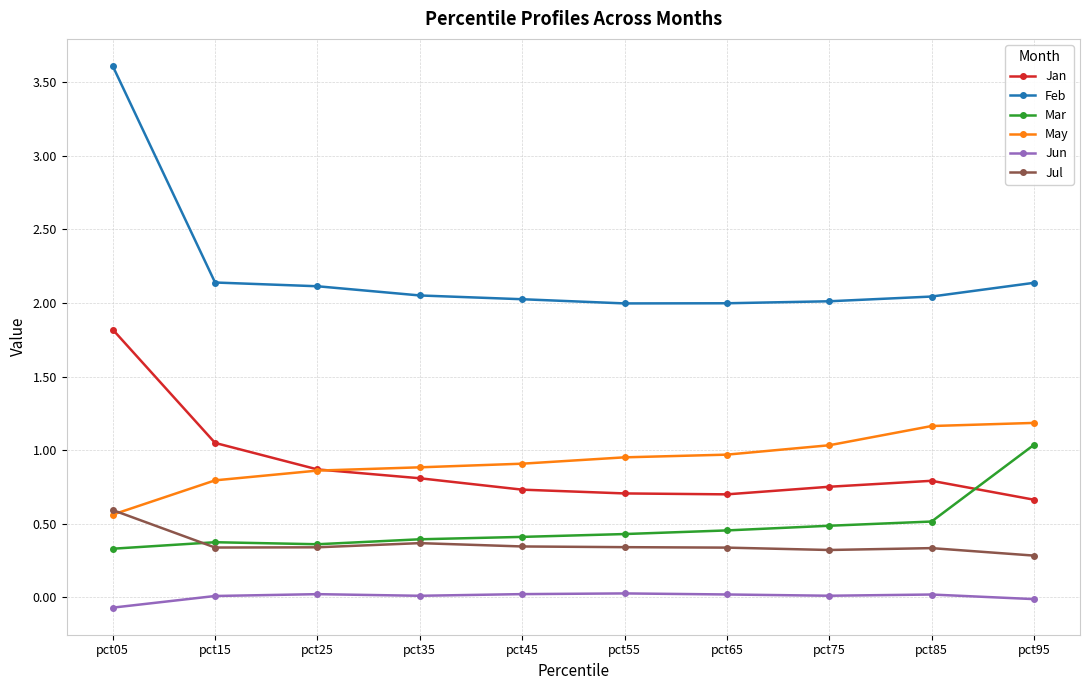

Where does the Feb series first go above 2?

pct05